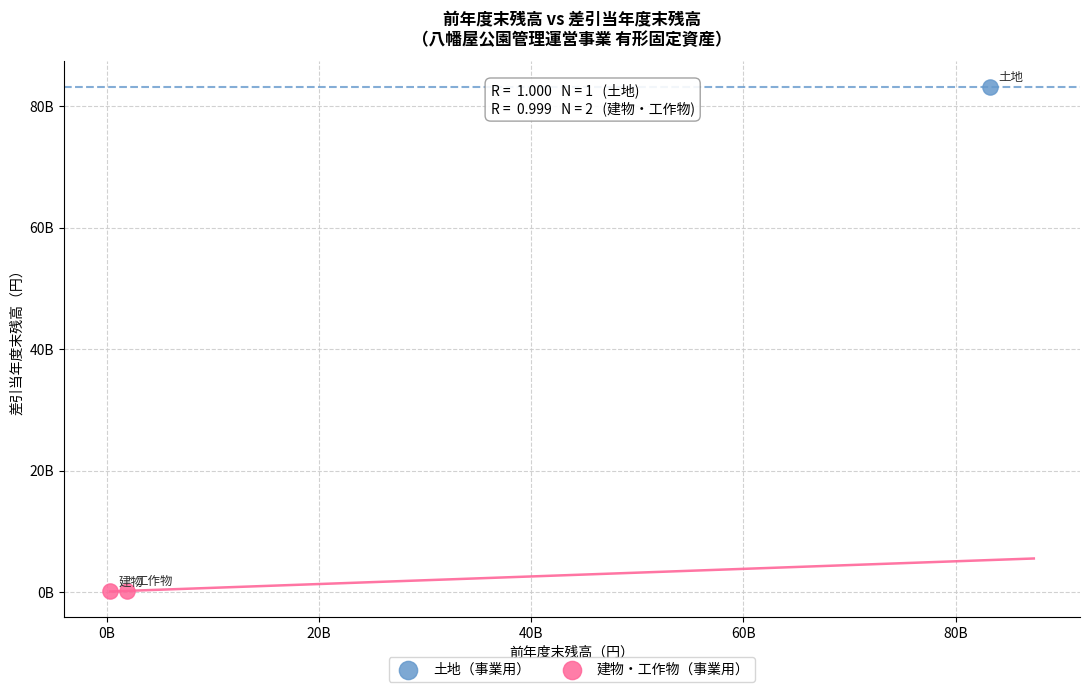

What are all the series names shown in the legend?

土地（事業用）, 建物・工作物（事業用）